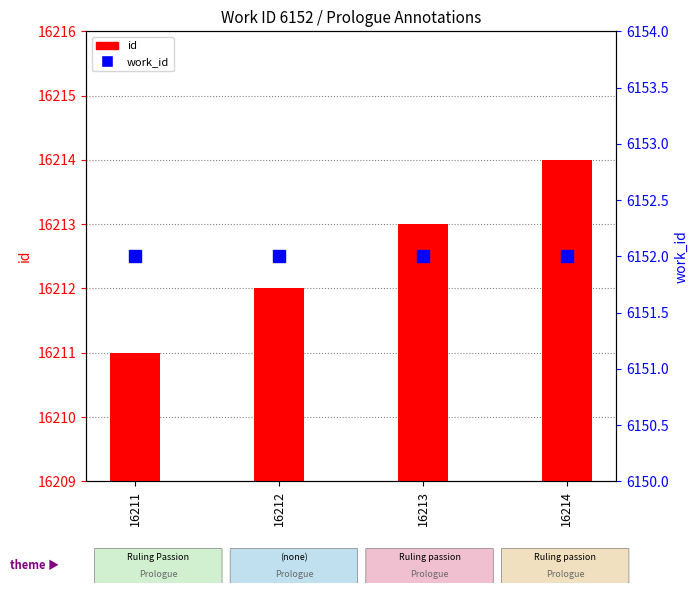

What is the difference between the maximum and minimum values in the id series?

3